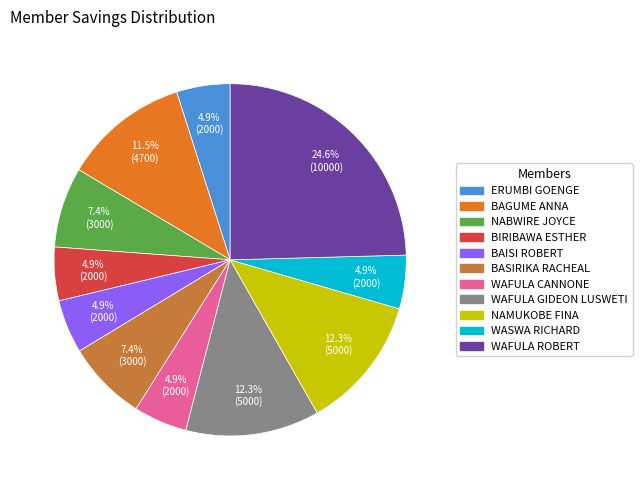

Is there any slice that represents more than half of the pie?

No